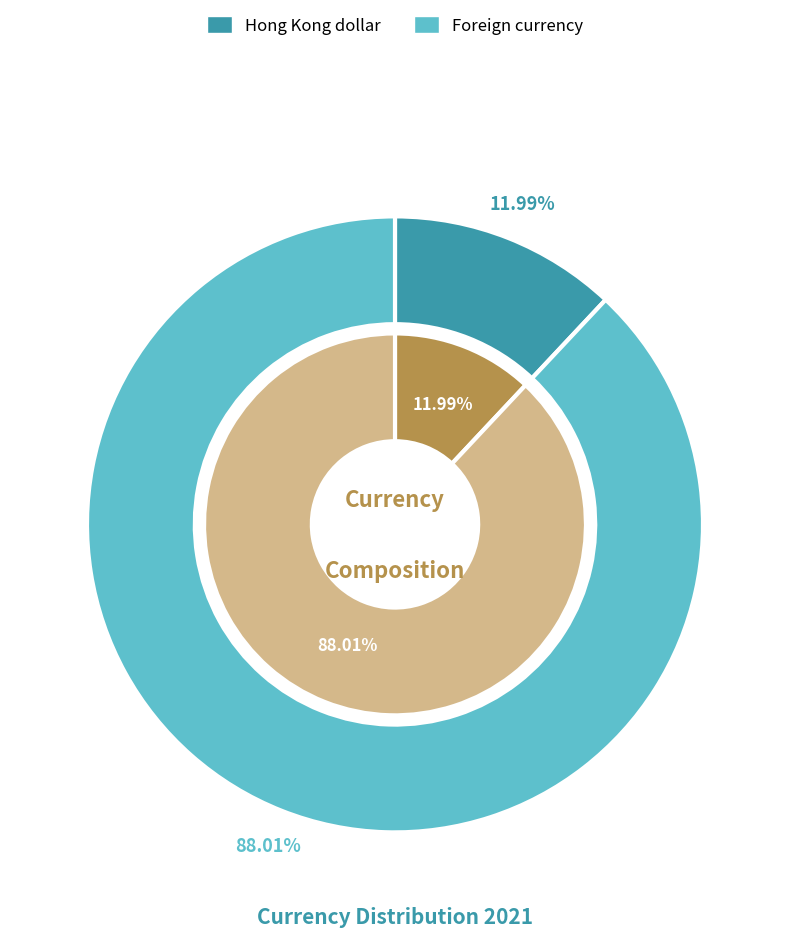

What portion of the pie excludes Foreign currency?

12.0%